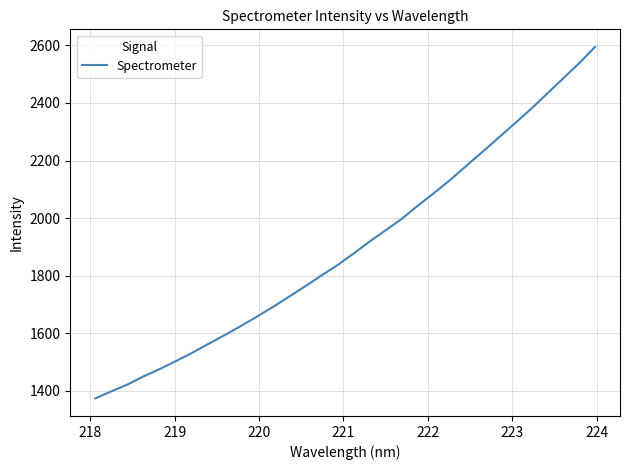

What is the maximum value shown in the chart?

2594.4